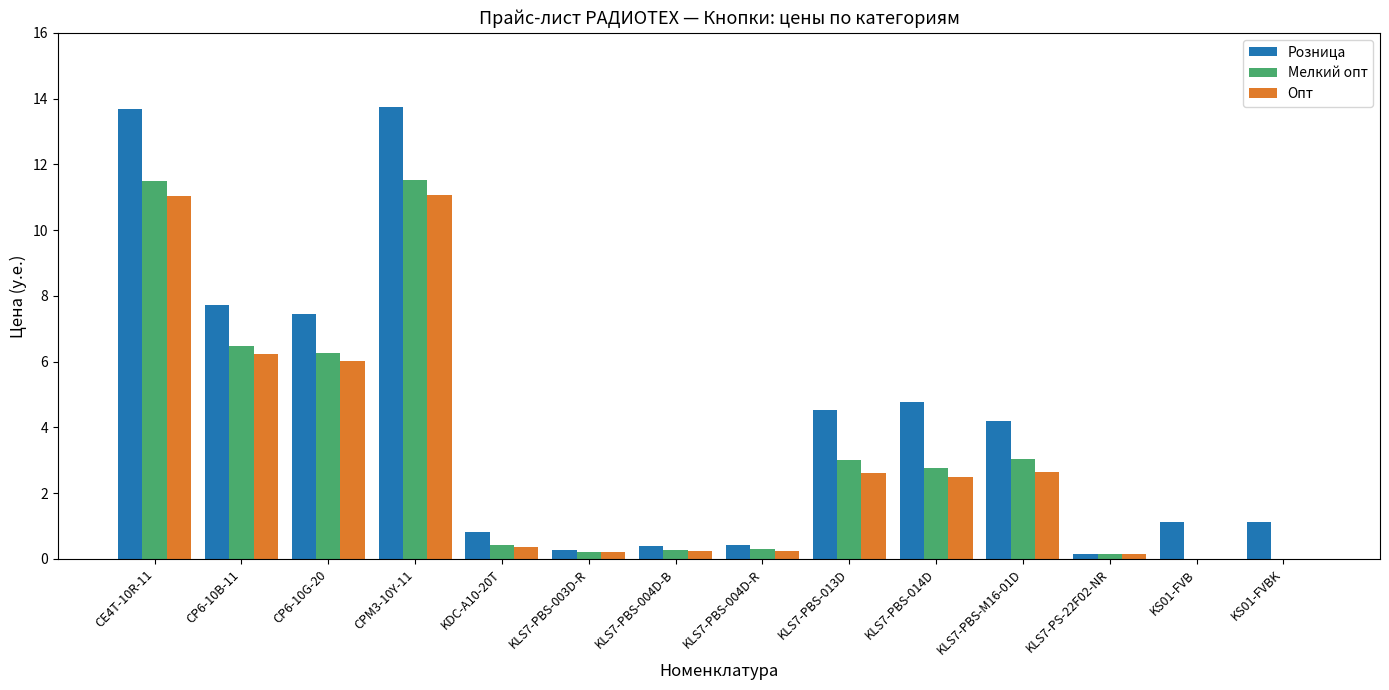

The value of Розница at KLS7-PBS-004D-R is 0.4. True or false?

True